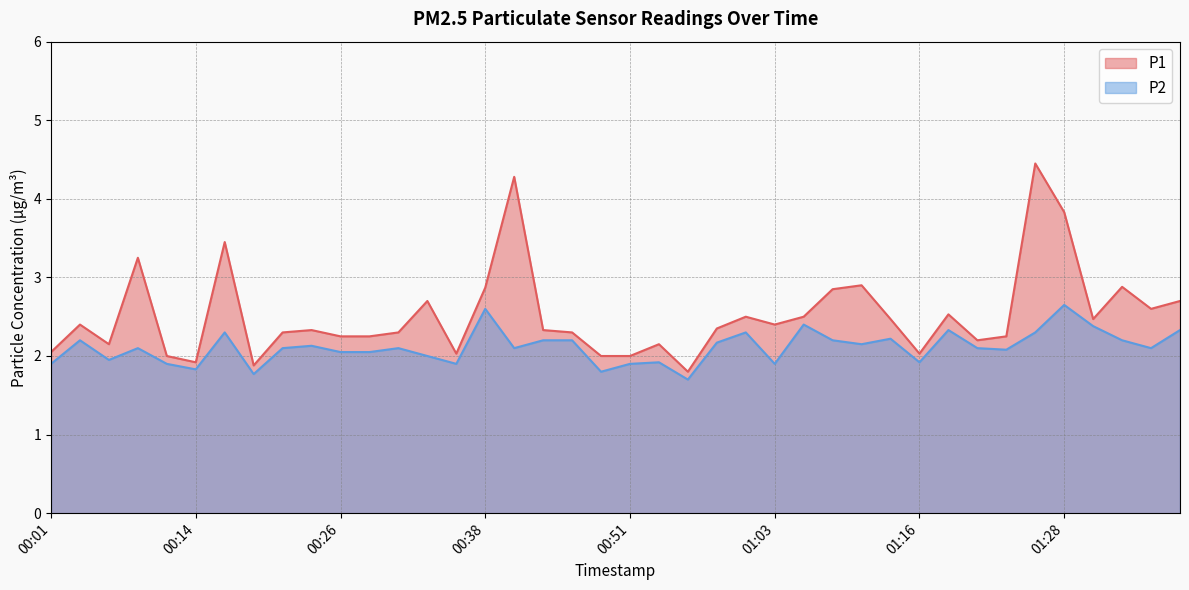

True or false: P2 has a value of 3.8 at 01:11.

False